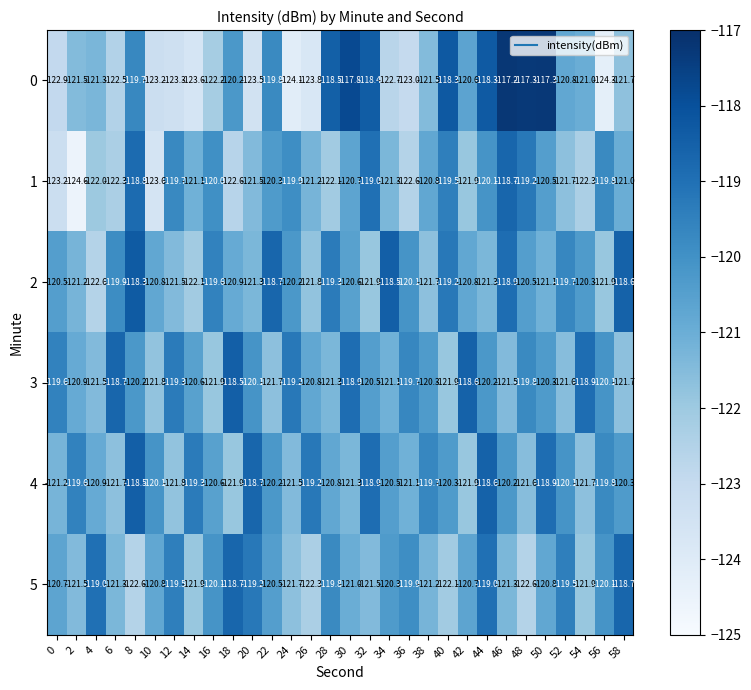

What is the difference between the maximum and minimum values in the 3 series?

3.4